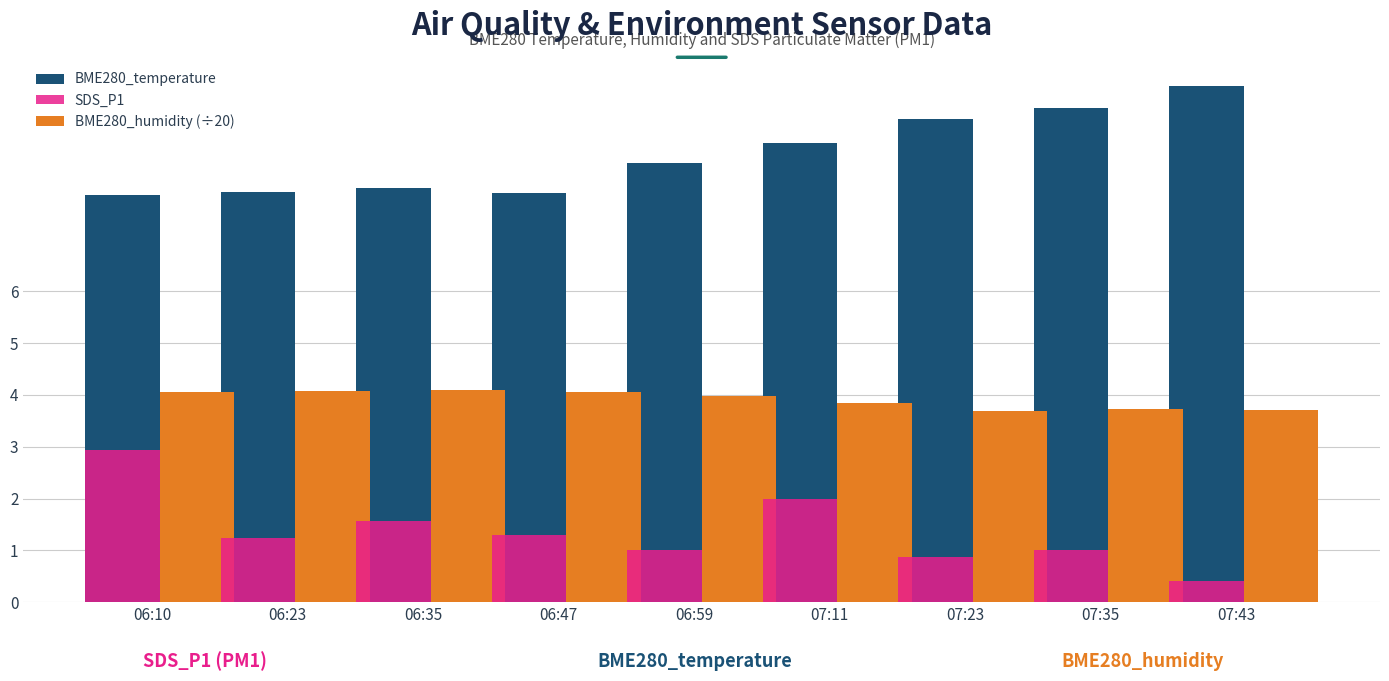

At 07:43, list the series in order from largest to smallest.

BME280_temperature, BME280_humidity (÷20), SDS_P1